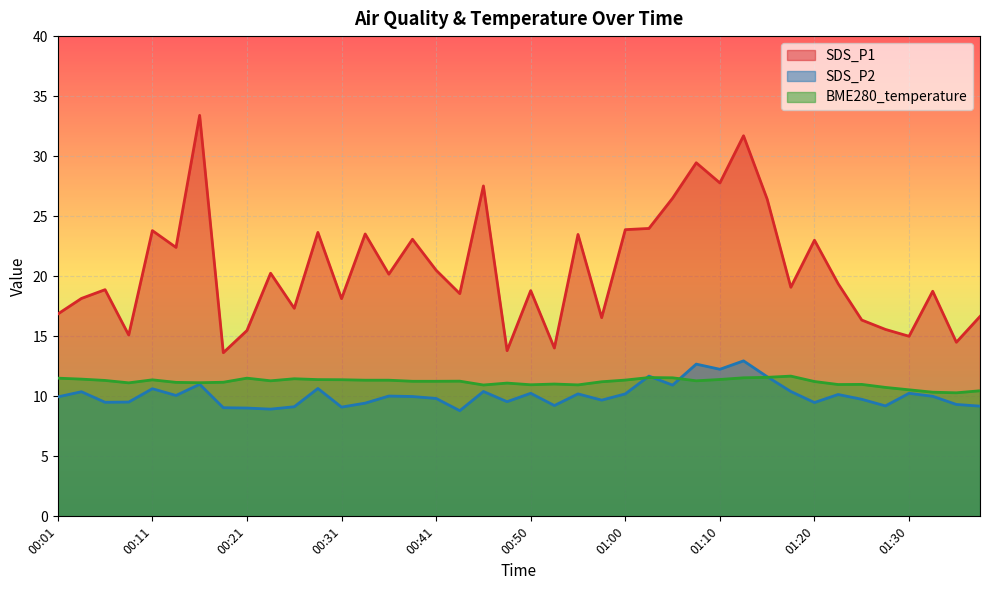

How many lines are shown in the chart?

3